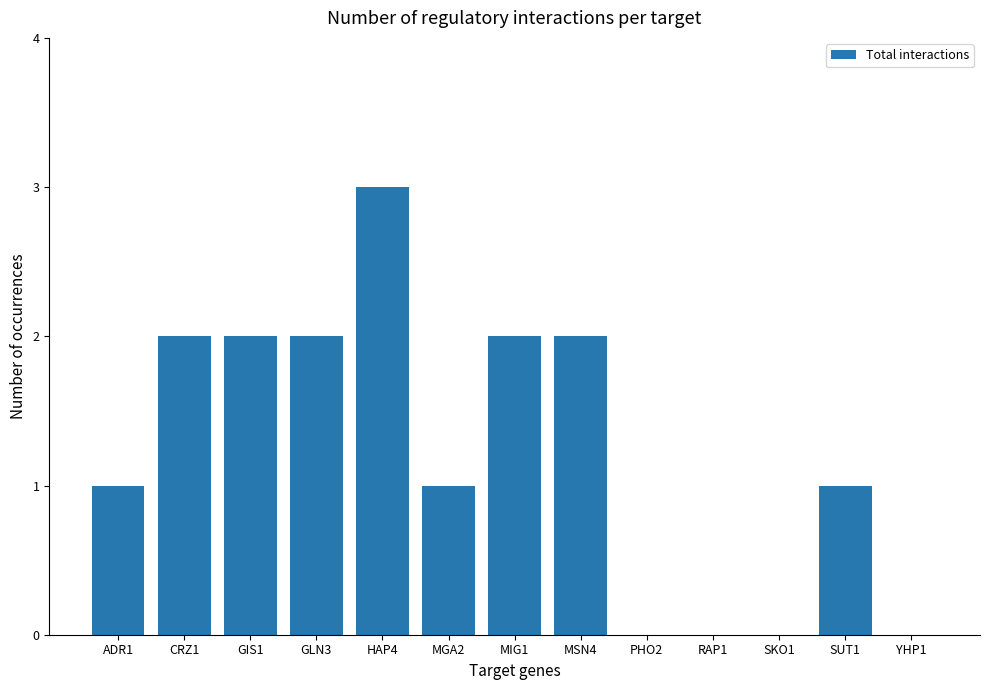

The value at HAP4 is 4. True or false?

False